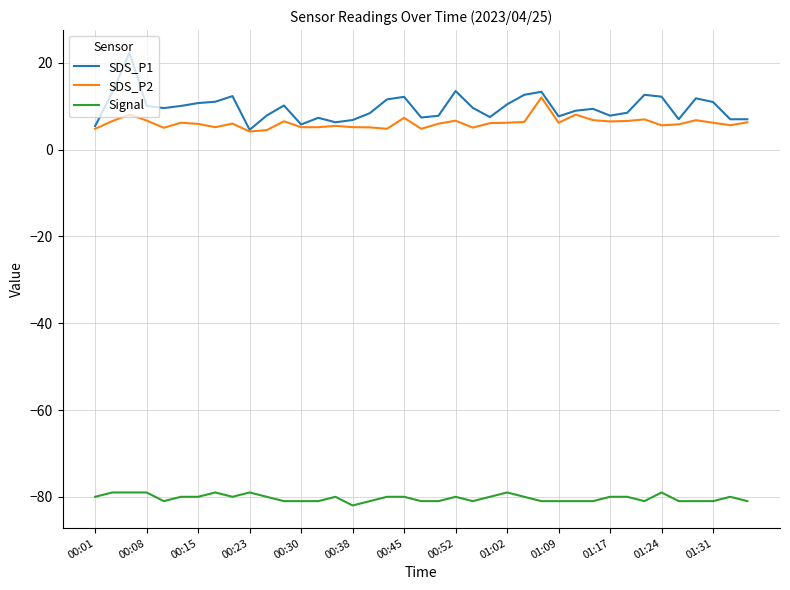

What is the lowest value of the SDS_P2 series?

4.2